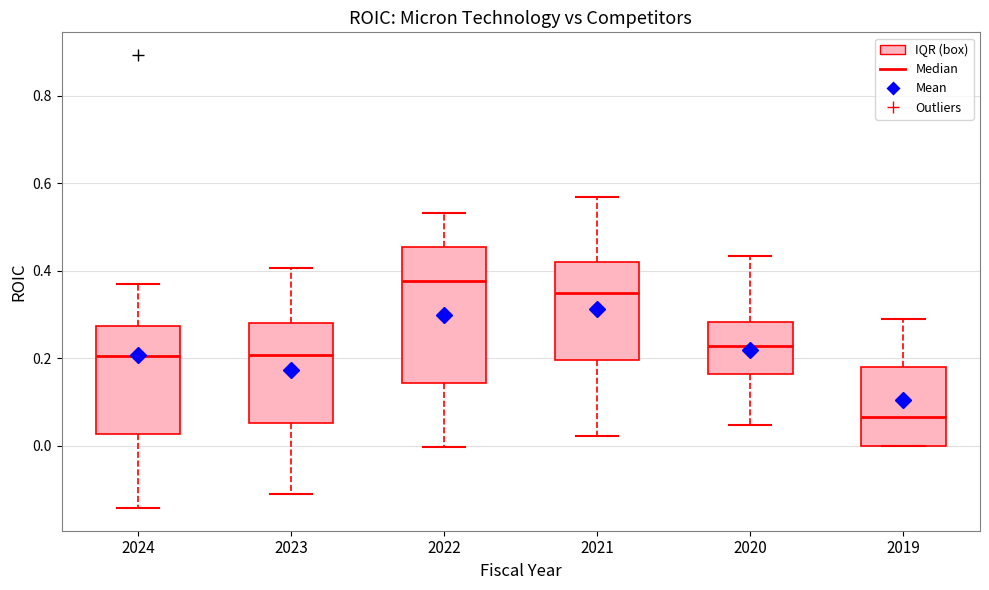

Where does the lower whisker of the box at x = 2023 end on the y-axis? The values are not printed on the chart, so give them approximately, as read against the axis.

-0.12